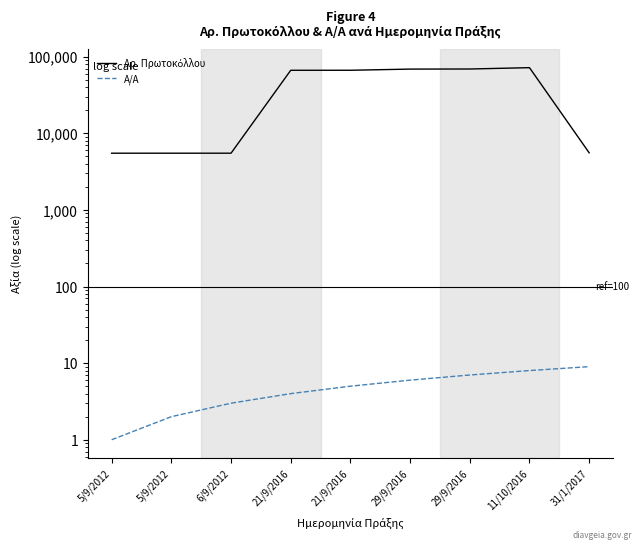

Reading left to right, what are all the values shown in this chart?

Αρ. Πρωτοκόλλου: 5/9/2012=5502	5/9/2012=5503	6/9/2012=5502	21/9/2016=66501	21/9/2016=66558	29/9/2016=68931	29/9/2016=69131	11/10/2016=71957	31/1/2017=5565
Α/Α: 5/9/2012=1	5/9/2012=2	6/9/2012=3	21/9/2016=4	21/9/2016=5	29/9/2016=6	29/9/2016=7	11/10/2016=8	31/1/2017=9